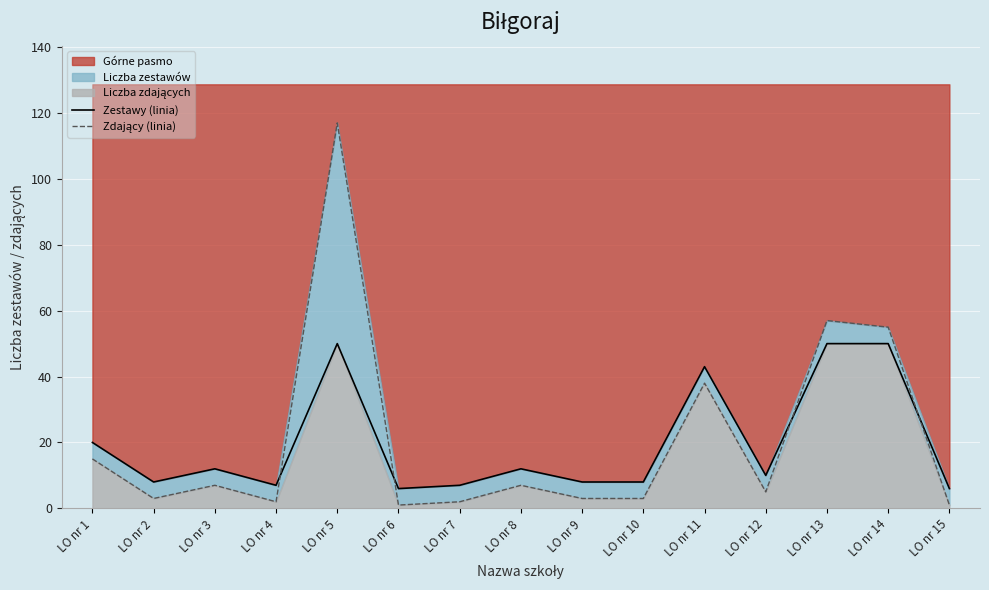

What is the minimum value for Zdający (linia)?

1